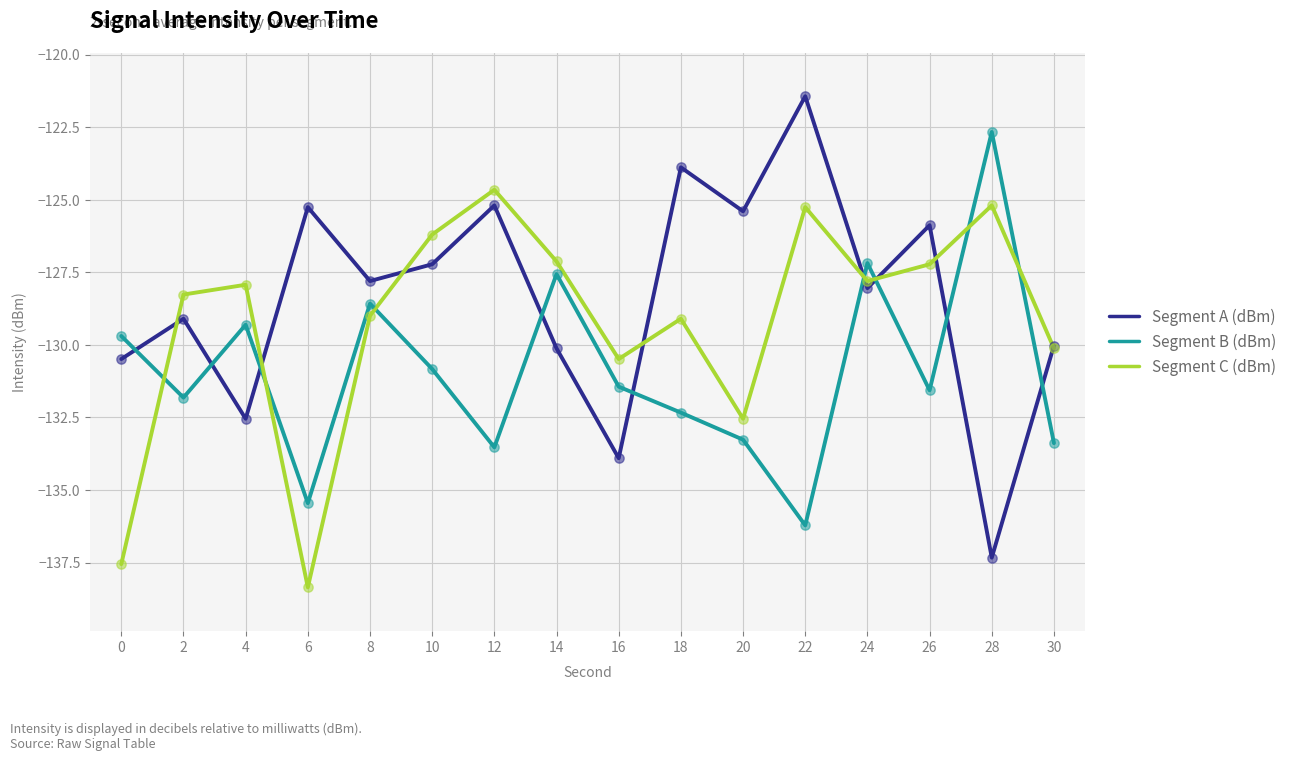

Which series has the largest total across all categories?

Segment A (dBm)